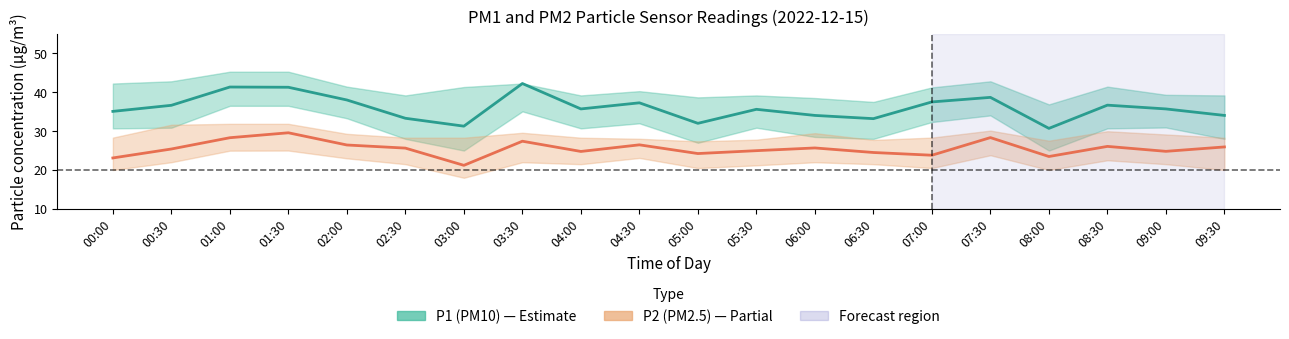

What is the difference between the P2 (PM2.5) values at 05:30 and 04:30?

1.5